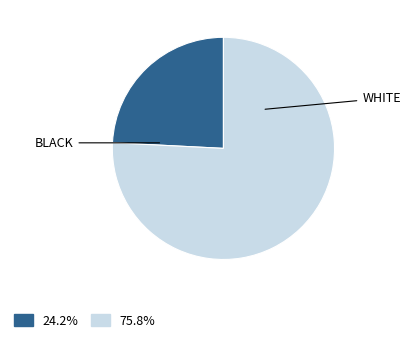

Is there a majority slice in this chart?

Yes